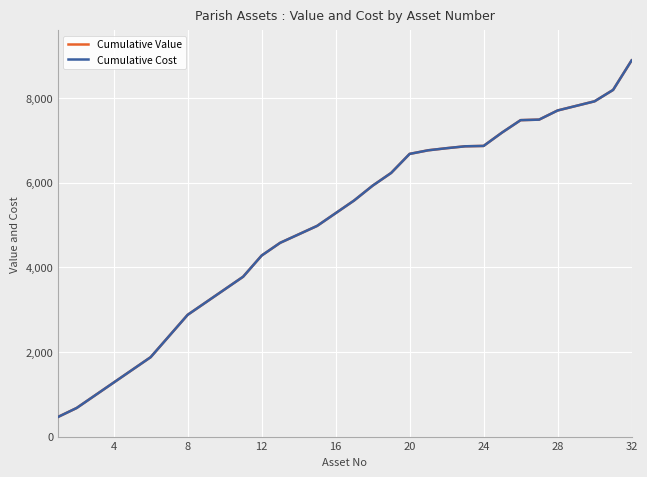

Does the chart display data point markers on the line(s)?

No